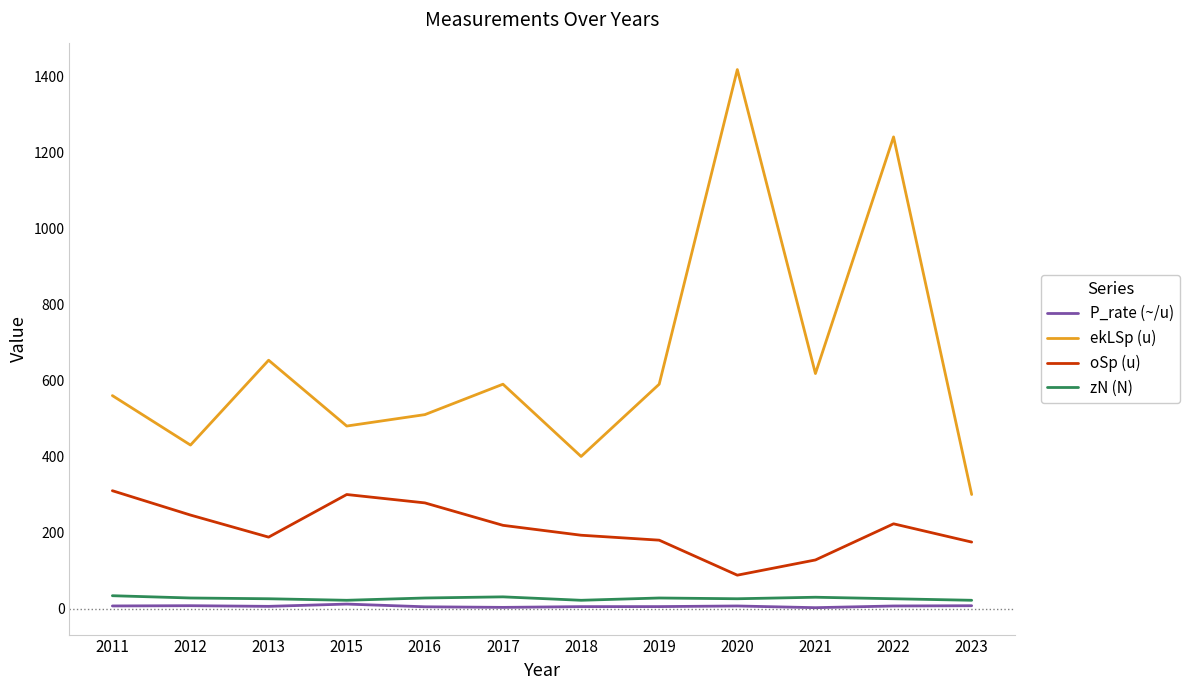

Between 2022 and 2023, which series saw the biggest shift?

ekLSp (u)